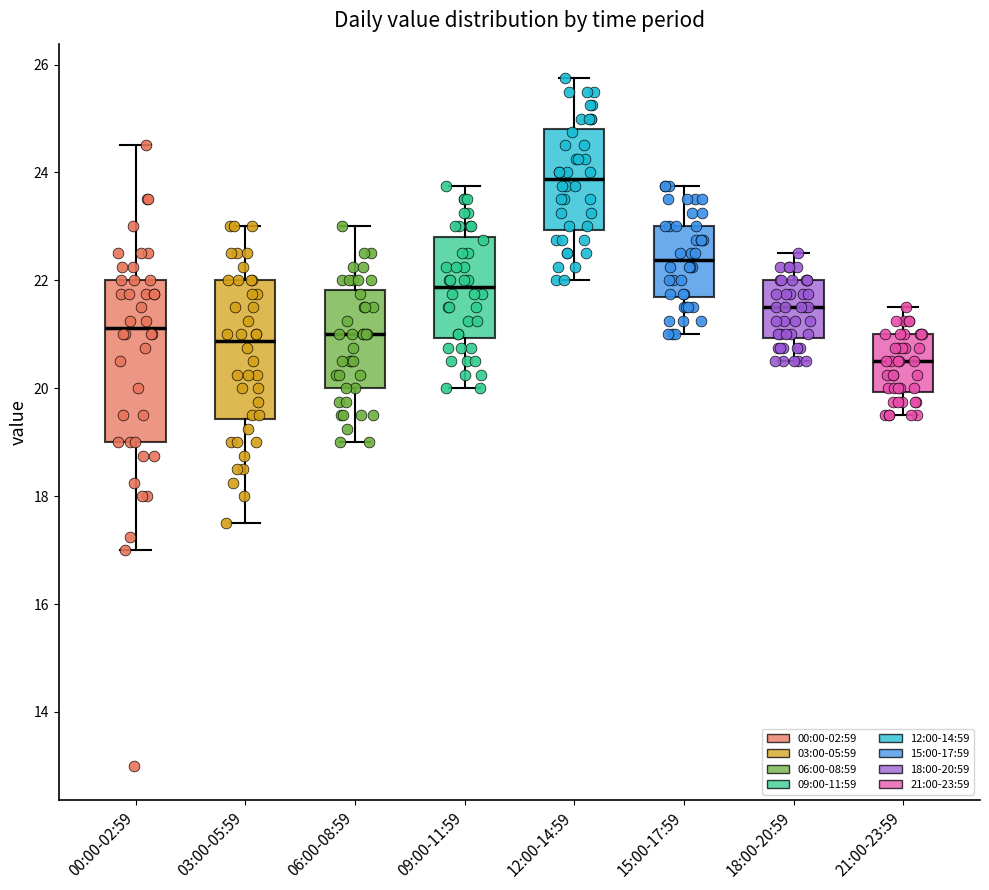

Reading left to right, read every box against the y-axis: the position of its median line, the range the box covers, and the ends of its whiskers. The values are not printed on the chart, so give them approximately, as read against the axis.

00:00-02:59: median 21.2, box 19.0 to 22.0, whiskers 17.0 to 24.6
03:00-05:59: median 20.8, box 19.4 to 22.0, whiskers 17.6 to 23.0
06:00-08:59: median 21.0, box 20.0 to 21.8, whiskers 19.0 to 23.0
09:00-11:59: median 21.8, box 21.0 to 22.8, whiskers 20.0 to 23.8
12:00-14:59: median 23.8, box 23.0 to 24.8, whiskers 22.0 to 25.8
15:00-17:59: median 22.4, box 21.6 to 23.0, whiskers 21.0 to 23.8
18:00-20:59: median 21.6, box 21.0 to 22.0, whiskers 20.6 to 22.6
21:00-23:59: median 20.6, box 20.0 to 21.0, whiskers 19.6 to 21.6